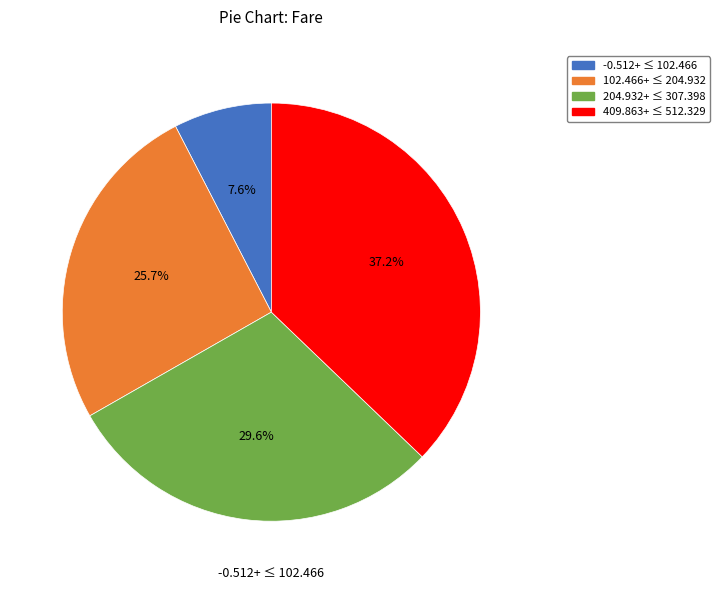

Is there any slice that represents more than half of the pie?

No